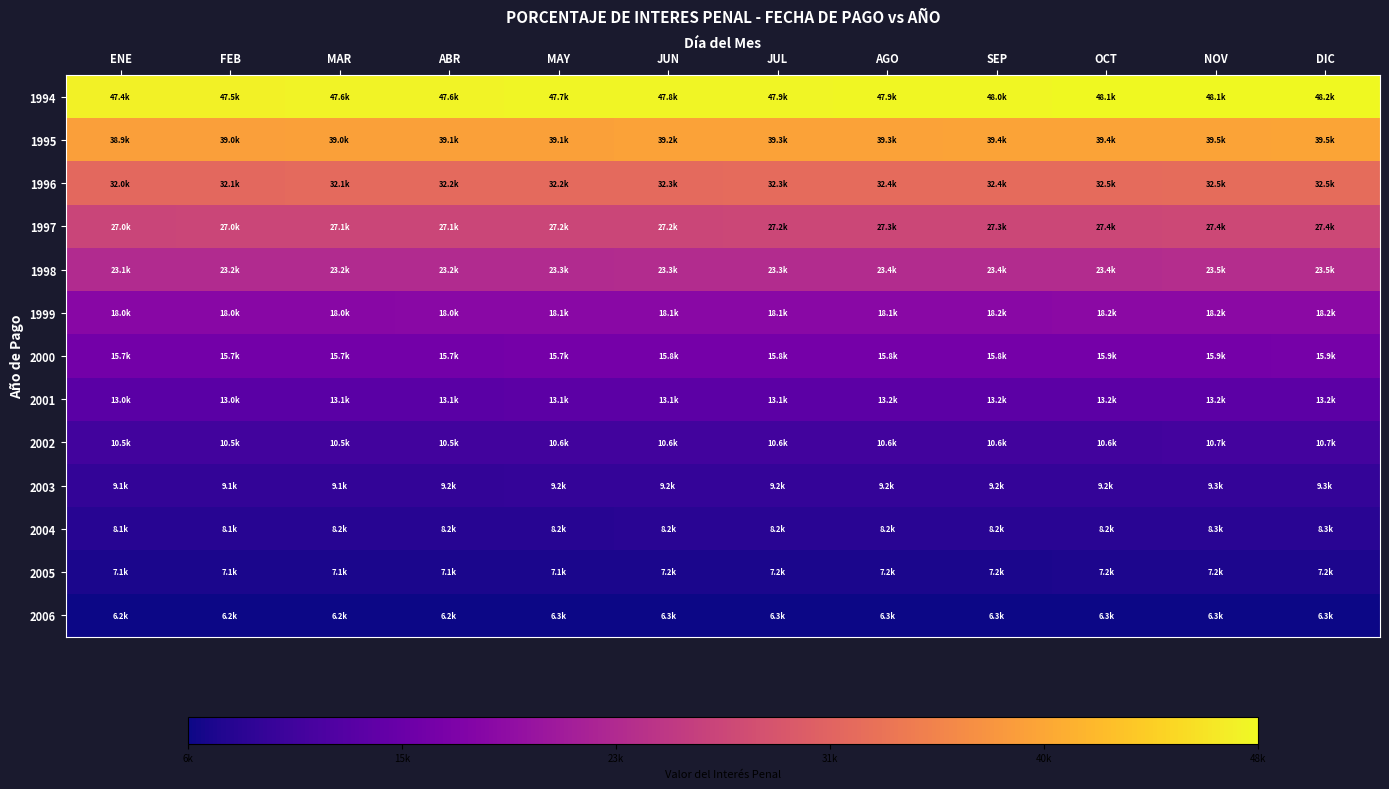

How many distinct data groups are displayed?

13